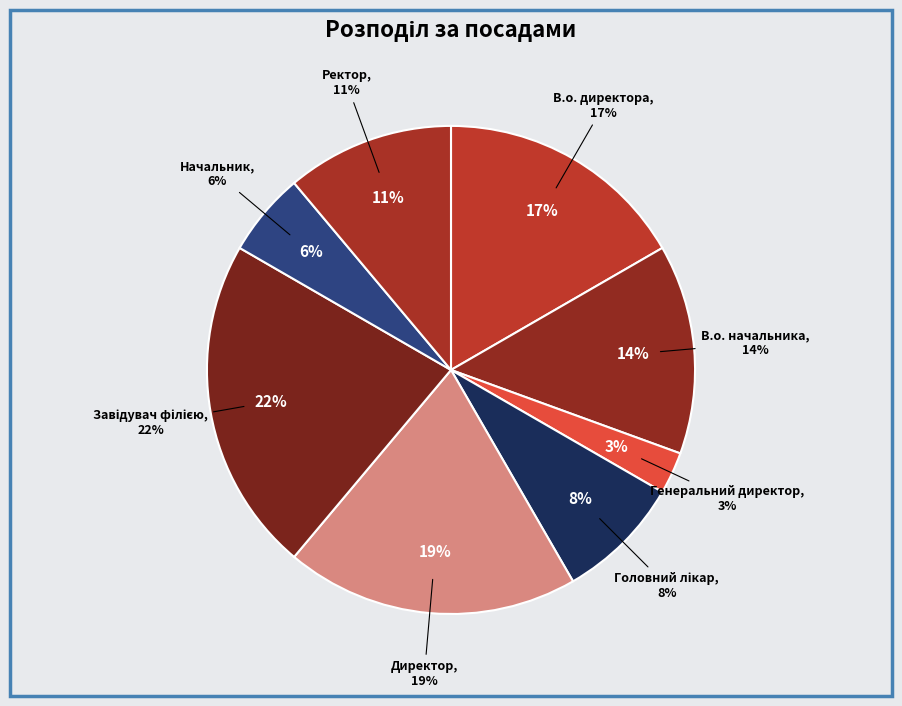

Rank the categories by value from lowest to highest.

Генеральний директор, Начальник, Головний лікар, Ректор, В.о. начальника, В.о. директора, Директор, Завідувач філією